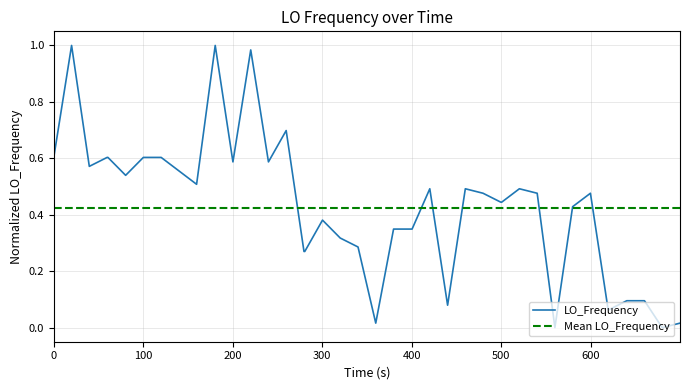

Does the chart have visible grid lines?

Yes